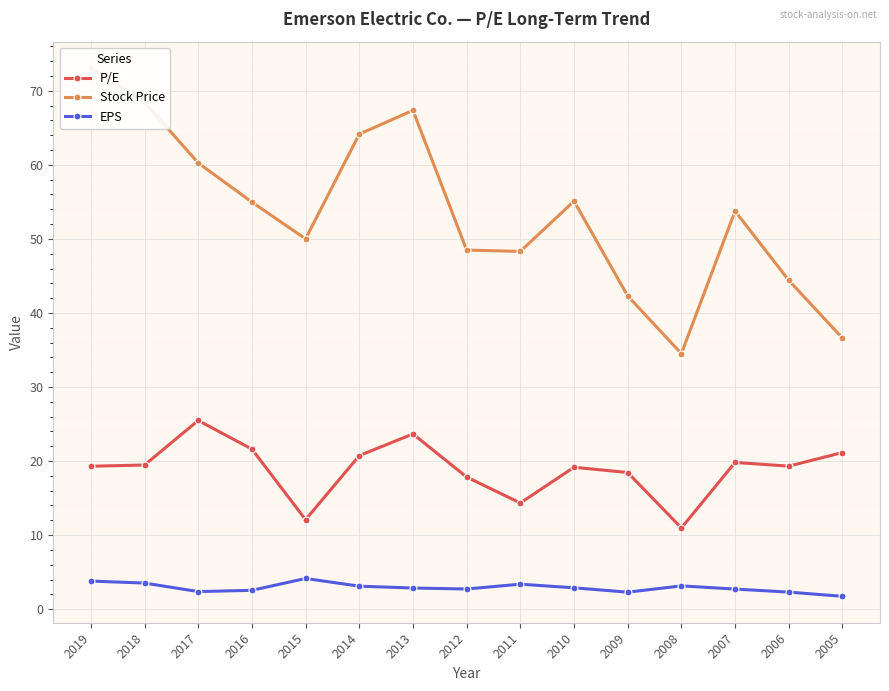

Reading left to right, list all the values displayed in this chart.

P/E: 2019=19.3	2018=19.5	2017=25.5	2016=21.6	2015=12.1	2014=20.7	2013=23.7	2012=17.8	2011=14.3	2010=19.2	2009=18.4	2008=11.0	2007=19.8	2006=19.3	2005=21.1
Stock Price: 2019=73.1	2018=68.5	2017=60.3	2016=55.0	2015=50.0	2014=64.2	2013=67.4	2012=48.5	2011=48.3	2010=55.1	2009=42.3	2008=34.5	2007=53.8	2006=44.4	2005=36.6
EPS: 2019=3.8	2018=3.5	2017=2.4	2016=2.5	2015=4.1	2014=3.1	2013=2.9	2012=2.7	2011=3.4	2010=2.9	2009=2.3	2008=3.1	2007=2.7	2006=2.3	2005=1.7